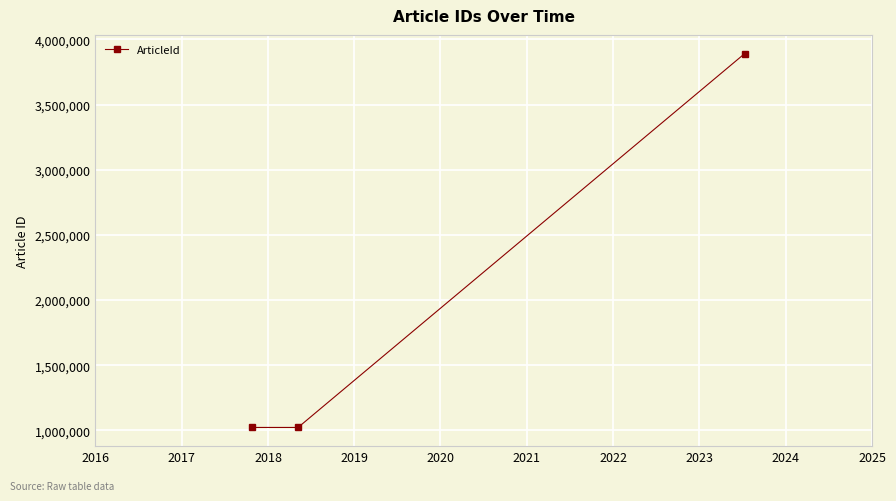

What is the average value?

1979064